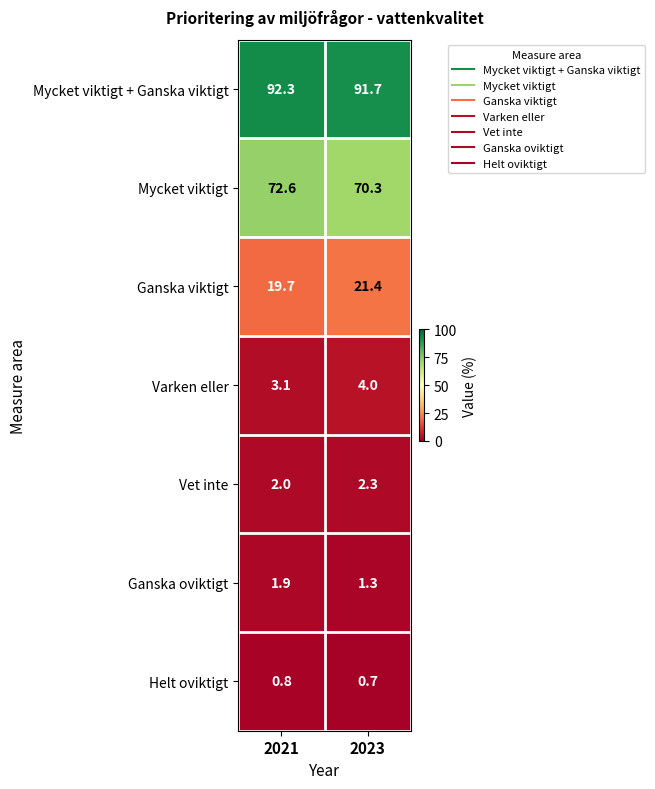

List the series in order of their peak value, highest first.

Mycket viktigt + Ganska viktigt, Mycket viktigt, Ganska viktigt, Varken eller, Vet inte, Ganska oviktigt, Helt oviktigt